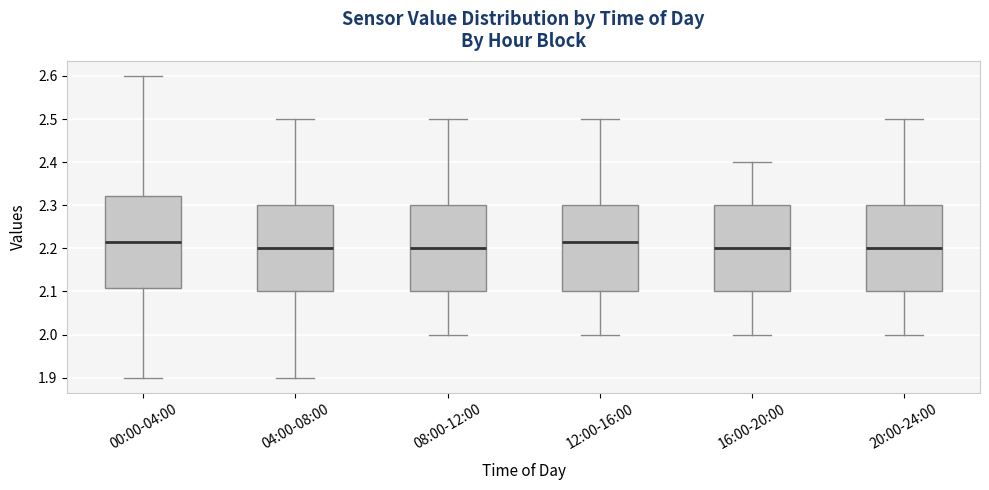

Reading left to right, read every box against the y-axis: the position of its median line, the range the box covers, and the ends of its whiskers. The values are not printed on the chart, so give them approximately, as read against the axis.

00:00-04:00: median 2.22, box 2.11 to 2.32, whiskers 1.90 to 2.60
04:00-08:00: median 2.20, box 2.10 to 2.30, whiskers 1.90 to 2.50
08:00-12:00: median 2.20, box 2.10 to 2.30, whiskers 2.00 to 2.50
12:00-16:00: median 2.22, box 2.10 to 2.30, whiskers 2.00 to 2.50
16:00-20:00: median 2.20, box 2.10 to 2.30, whiskers 2.00 to 2.40
20:00-24:00: median 2.20, box 2.10 to 2.30, whiskers 2.00 to 2.50